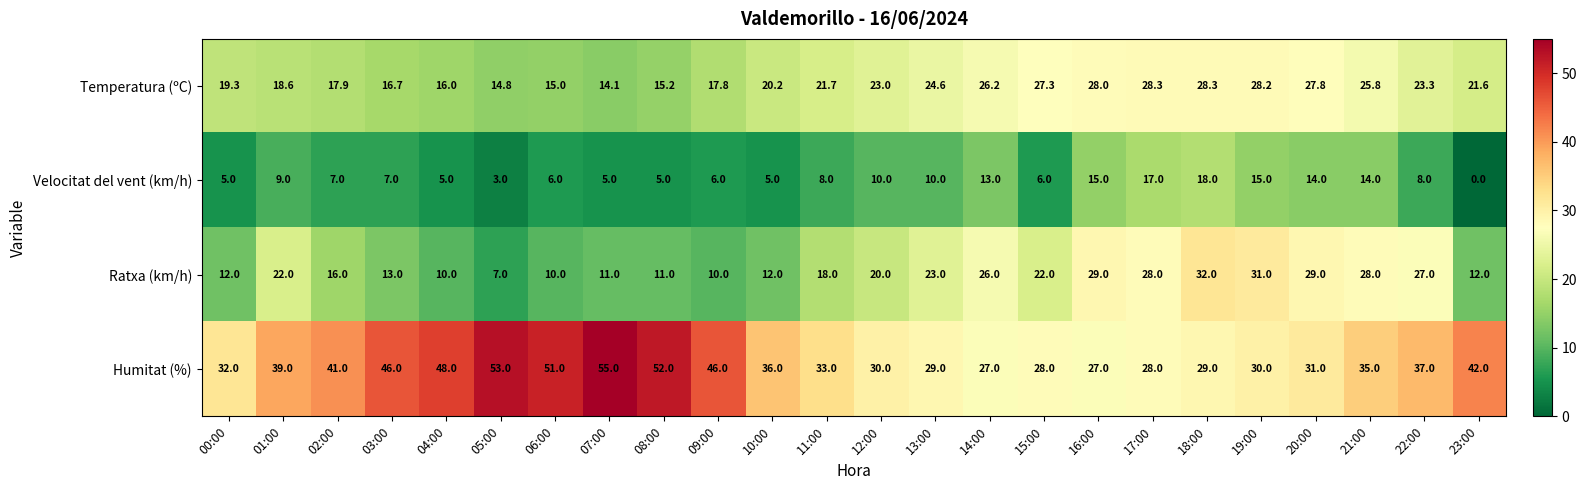

List the series in order of their peak value, highest first.

Humitat (%), Ratxa (km/h), Temperatura (ºC), Velocitat del vent (km/h)